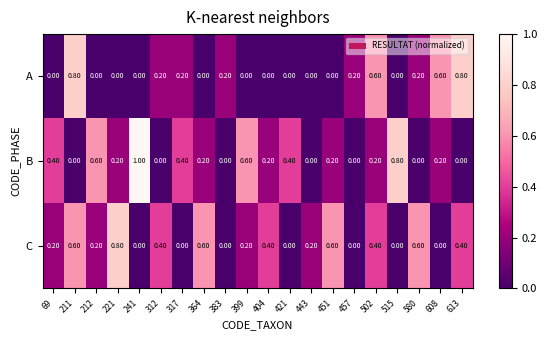

What is the average value of the C series?

0.3